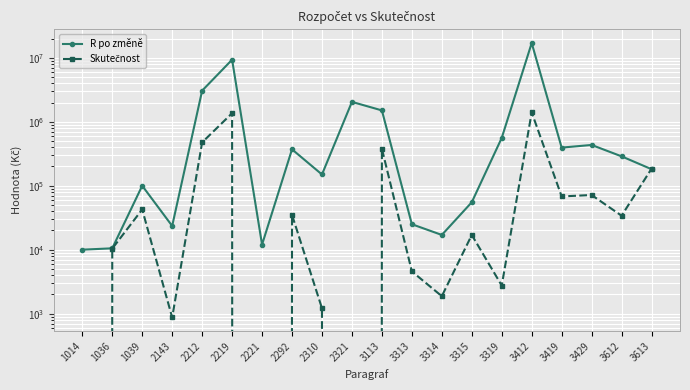

True or false: R po změně and Skutečnost cross at least once.

True